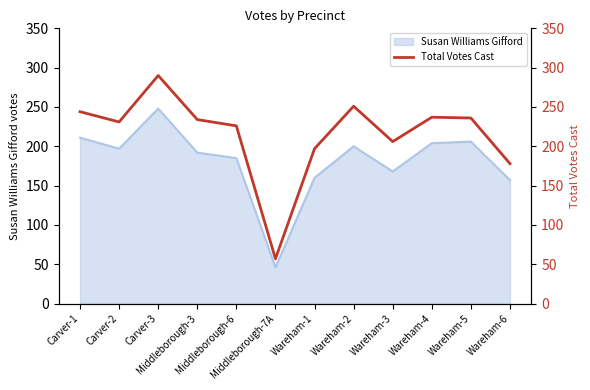

Where is the first local minimum?

Carver-2